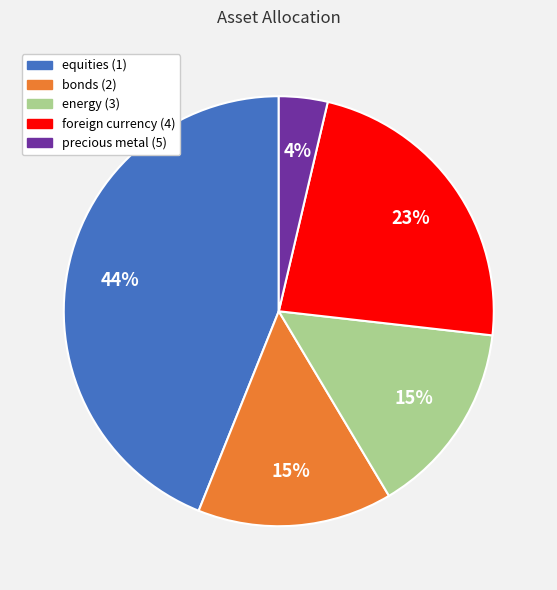

Which has a higher value, bonds (2) or precious metal (5)?

bonds (2)